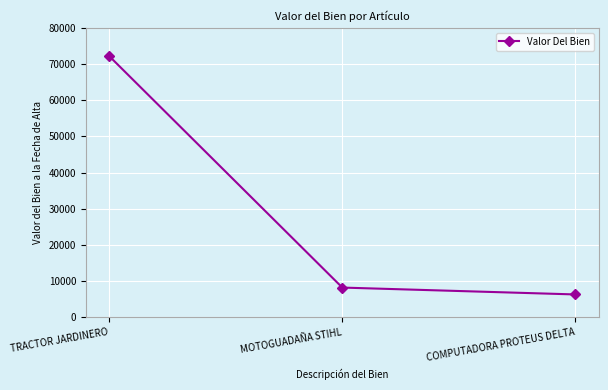

How many data points does each series have?

3